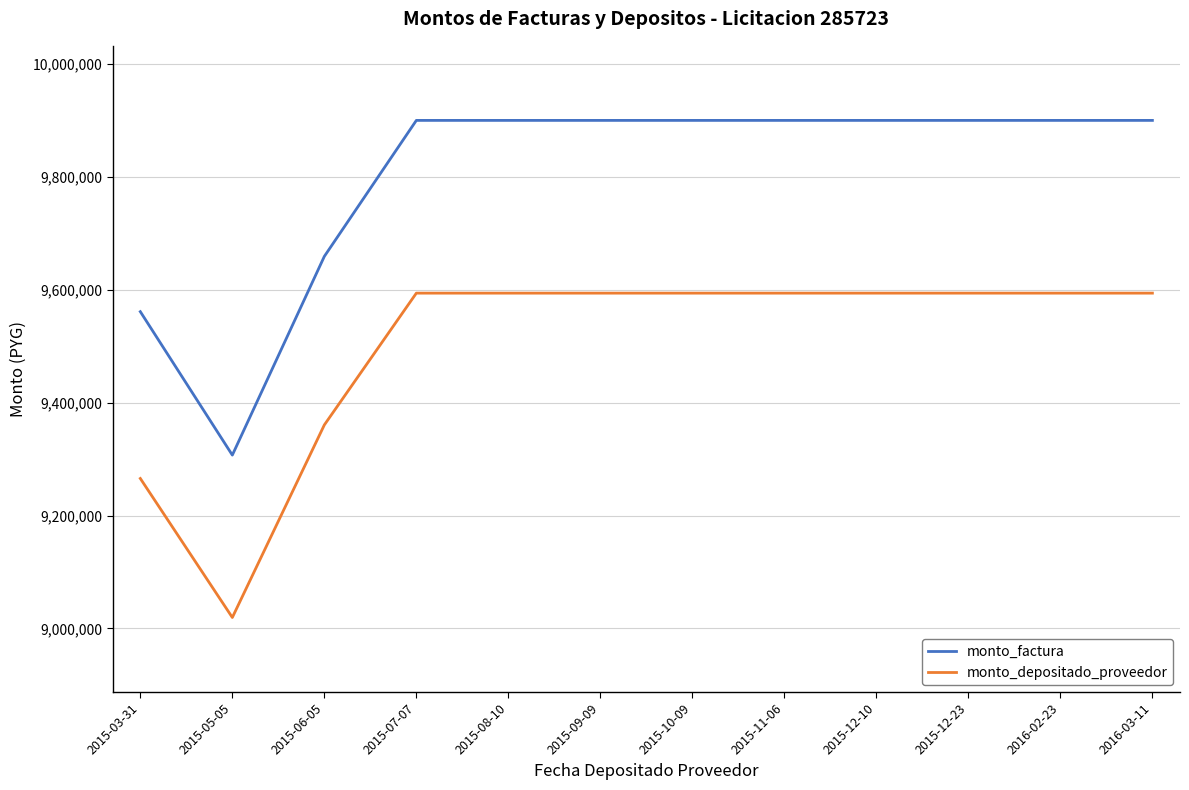

Is the value of monto_factura at 2015-12-23 greater than the value of monto_depositado_proveedor at 2015-09-09?

Yes